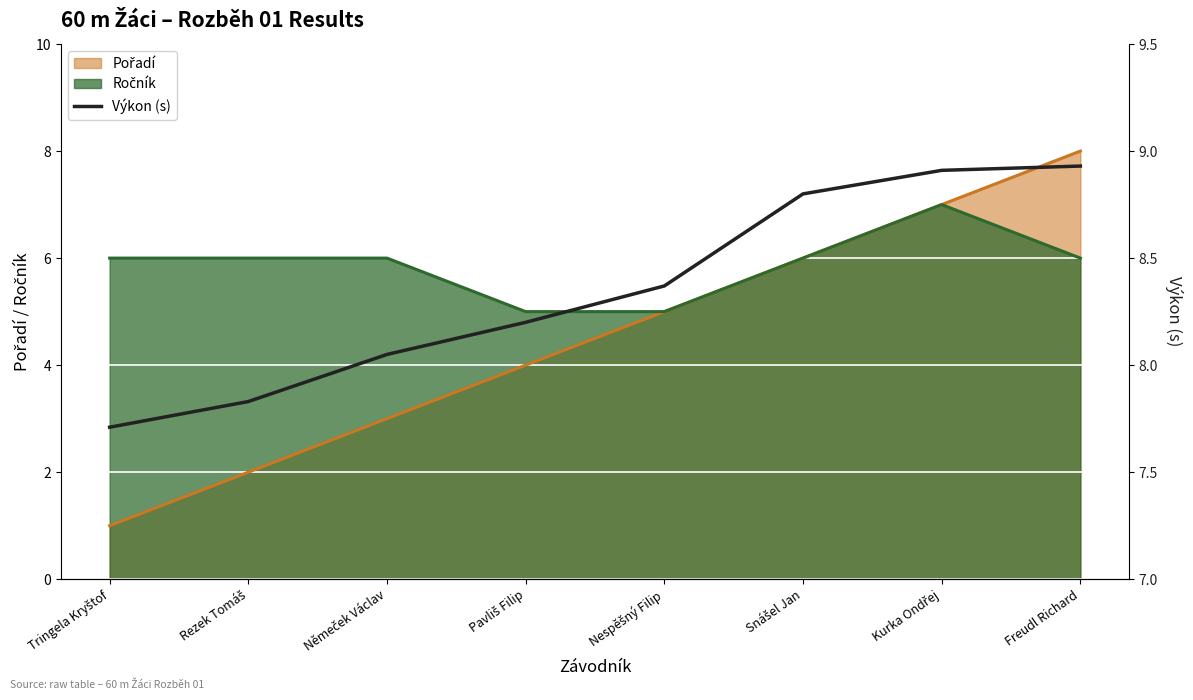

The value at Tringela Kryštof is 7.7. True or false?

True